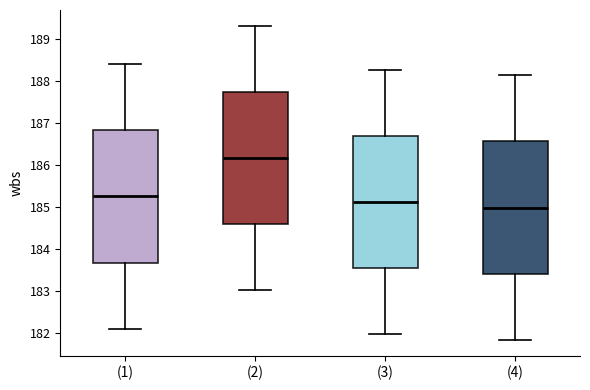

Where does the upper whisker of the box for (2) end on the y-axis? The values are not printed on the chart, so give them approximately, as read against the axis.

189.3